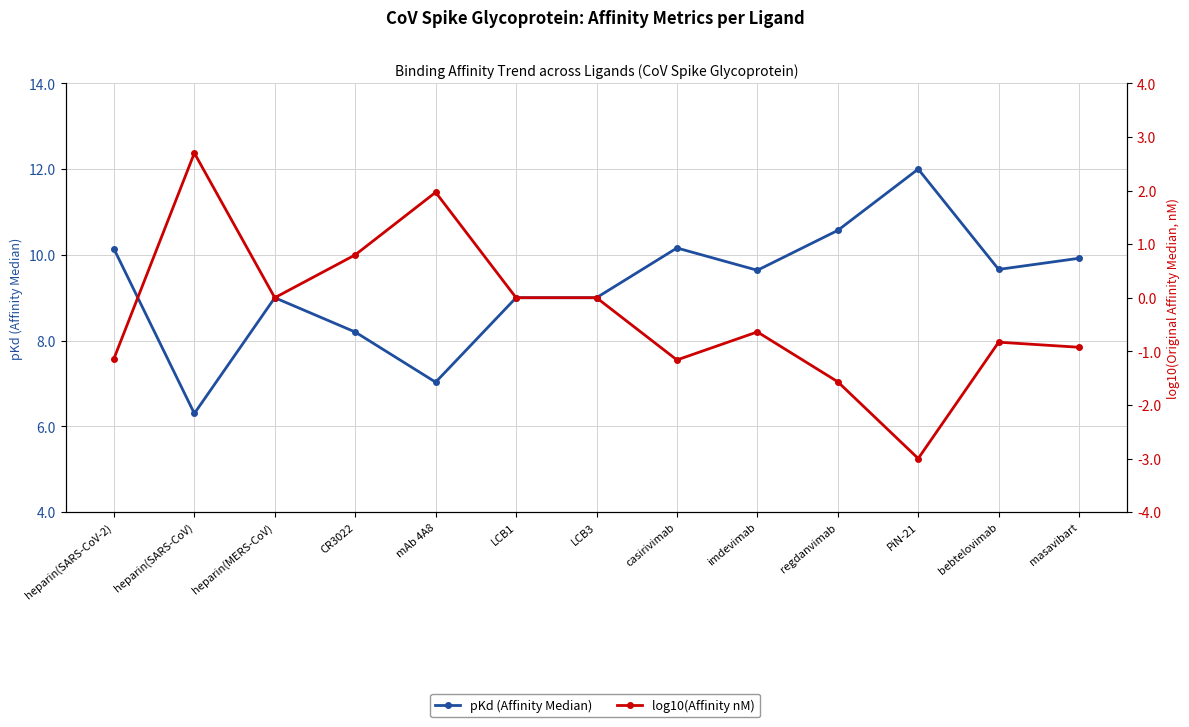

What is the difference between the maximum and minimum values in the pKd (Affinity Median) series?

5.7